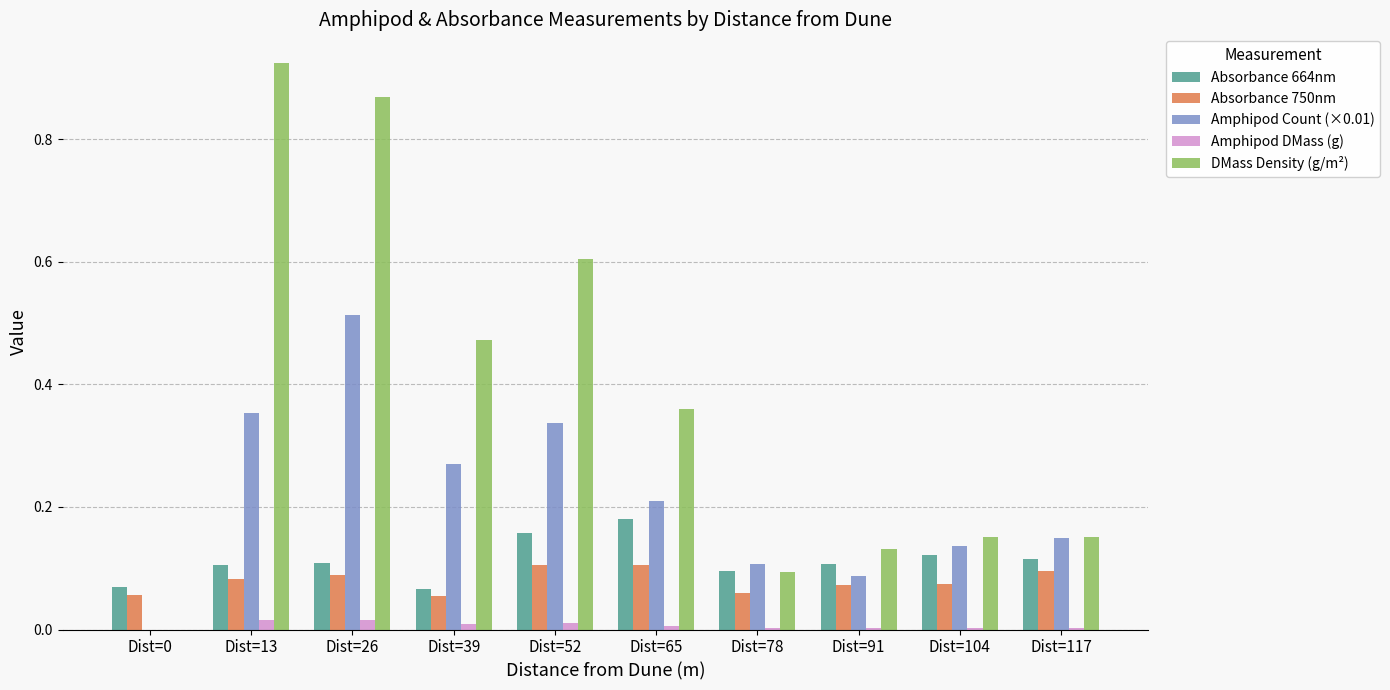

Which category has the highest value across all series?

Dist=13